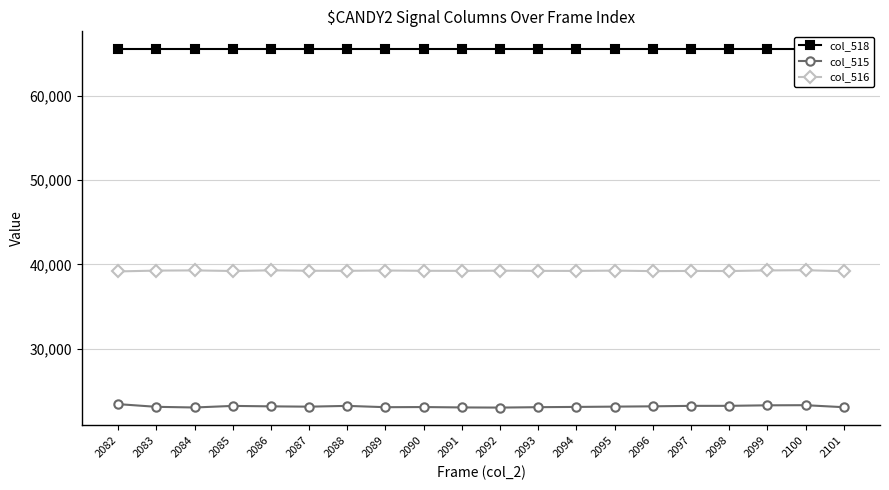

Read the col_515 value at 2090, to the nearest 5.

23080